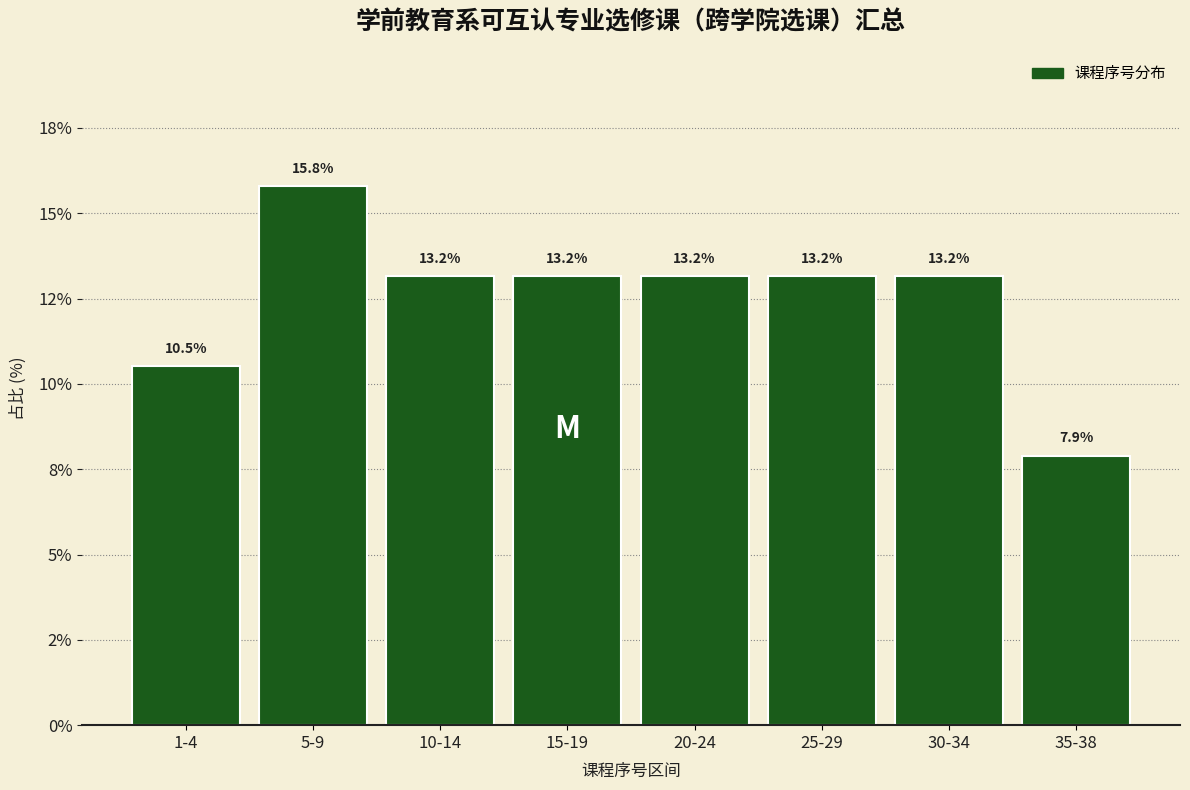

Does the chart contain any negative values?

No